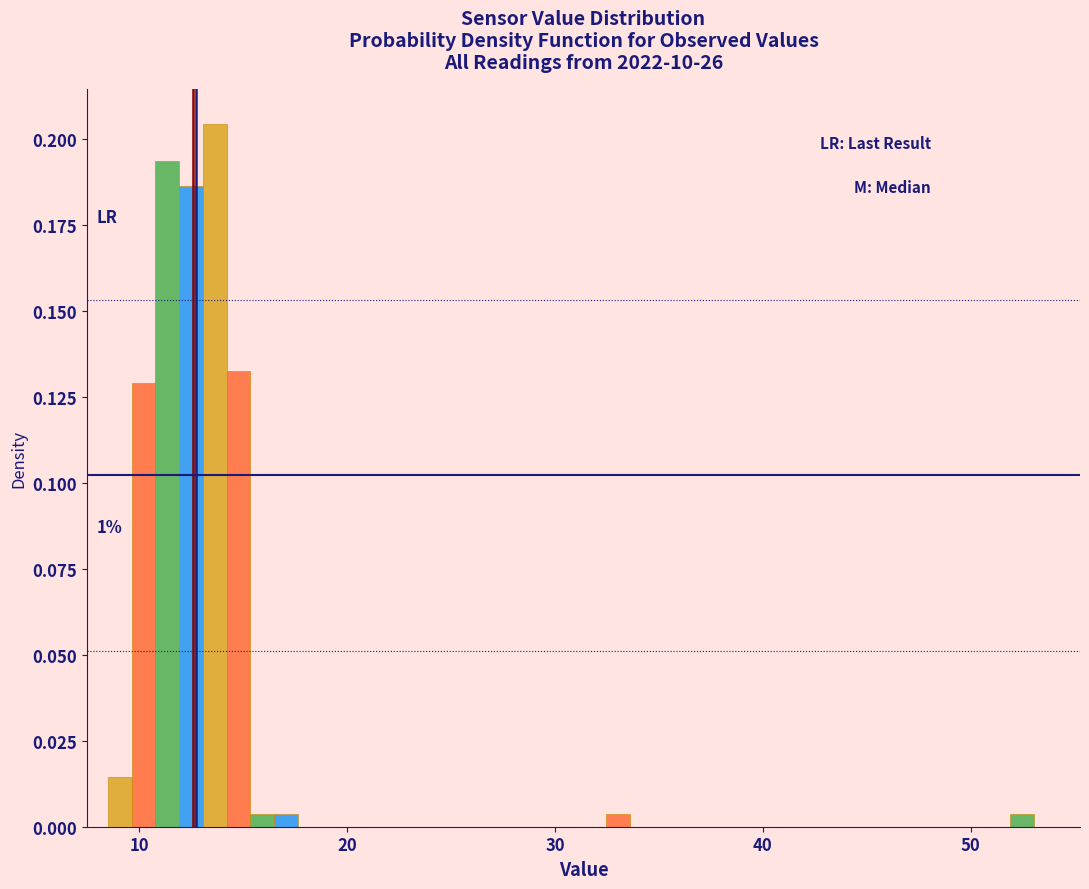

Read against the x-axis, roughly where is the centre of the tallest bar?

14